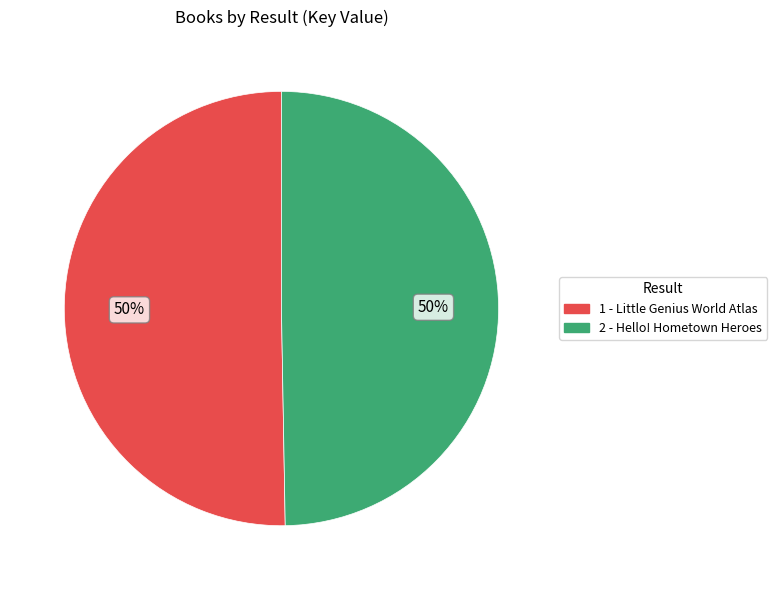

To the nearest percent, what is the combined percentage of 1 and 2?

100%